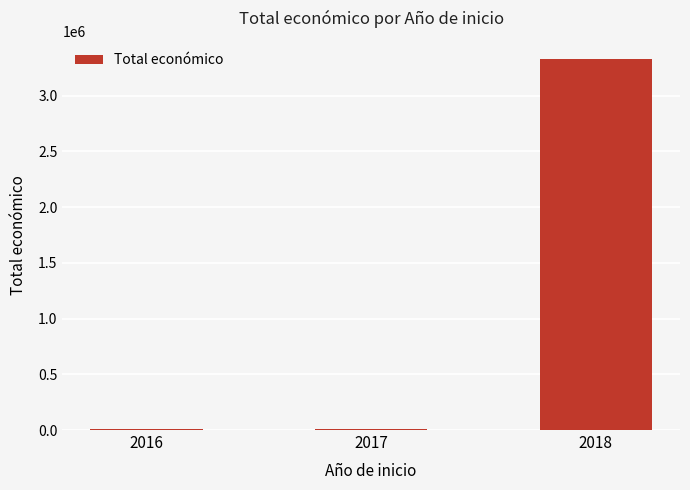

Is it true that the value at 2018 is 1620379?

False